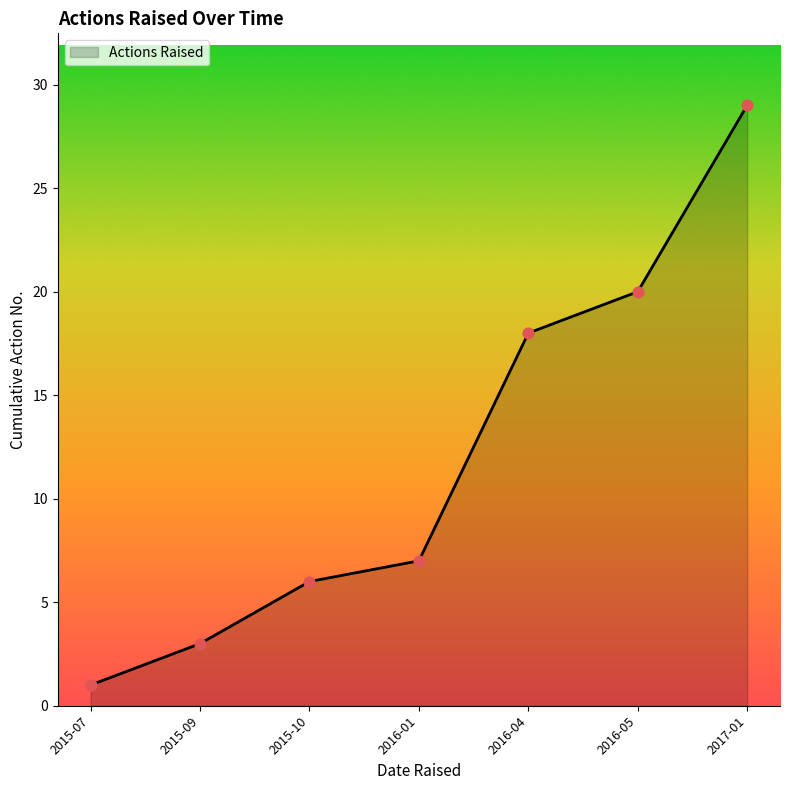

Approximately how many times larger is the value at 2015-09 compared to 2017-01?

0.1